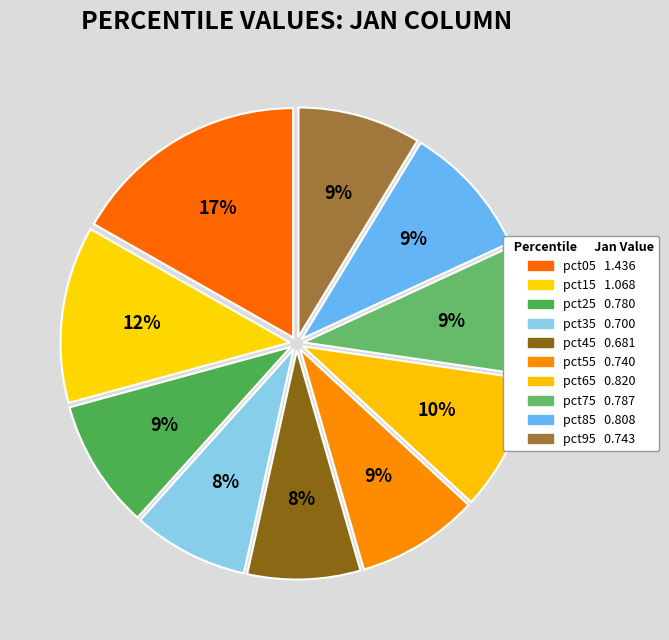

Count the number of slices in the pie.

10